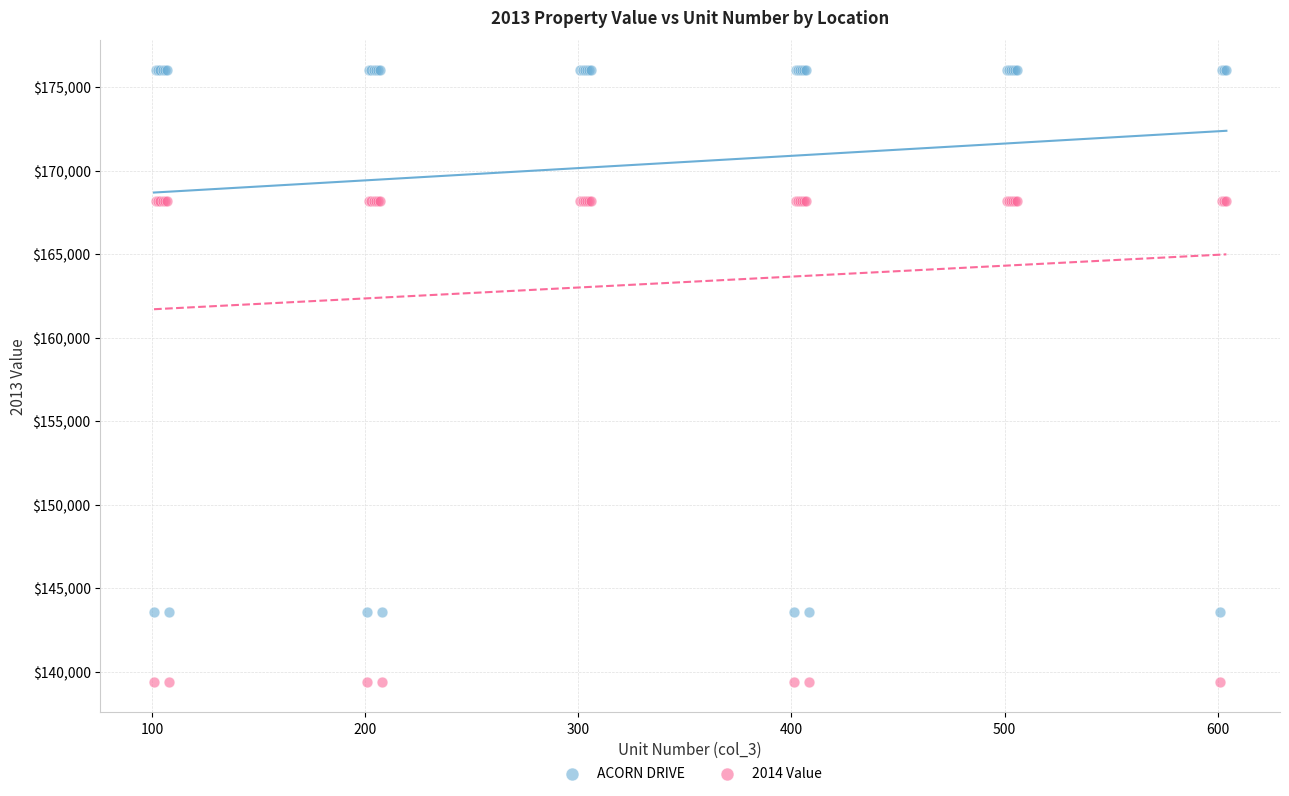

Which series reaches the maximum Y coordinate?

ACORN DRIVE